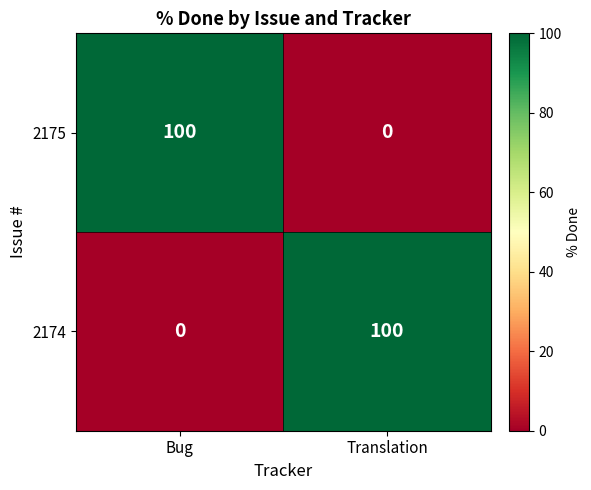

What is the spread (max minus min) of values at Translation?

100